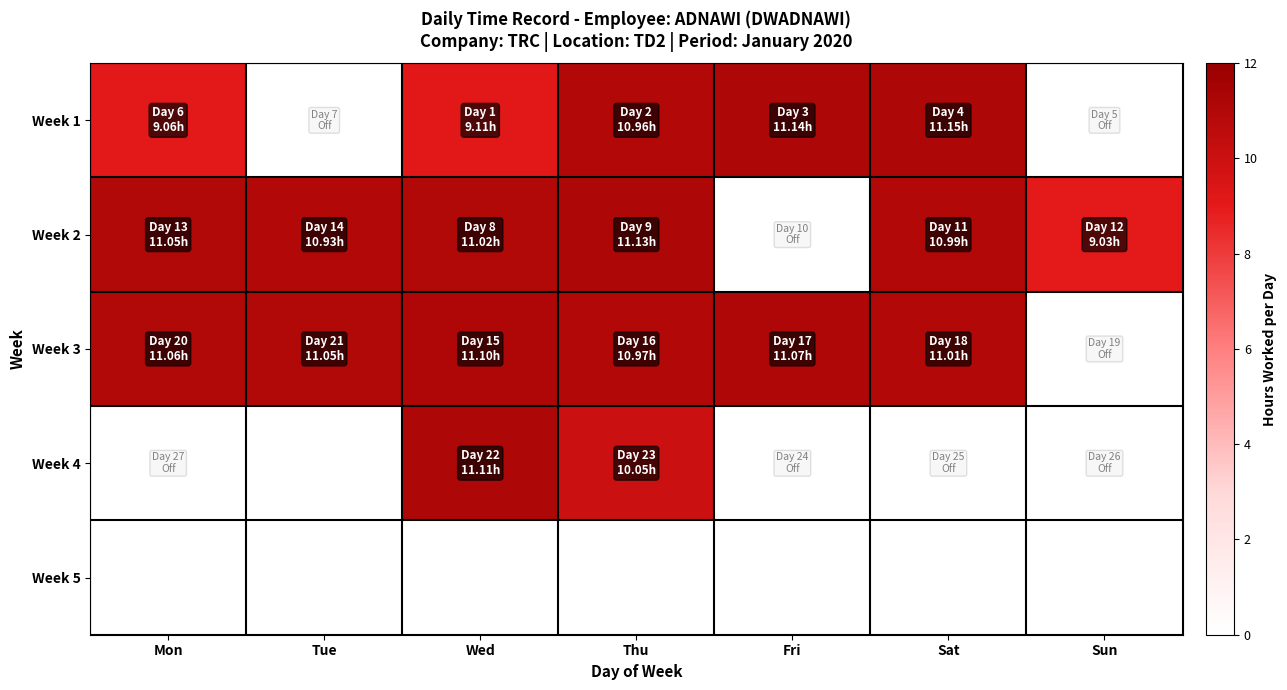

Where is Week 2 nearest to the value 10?

Tue